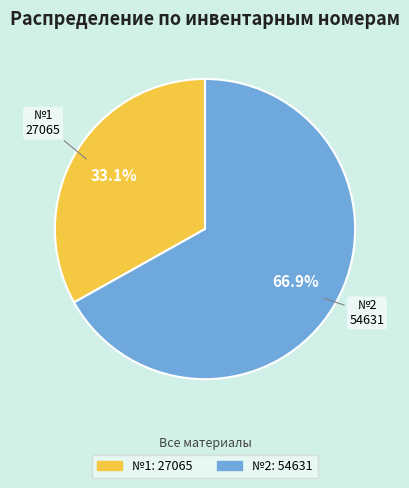

Is there any slice that represents more than half of the pie?

Yes